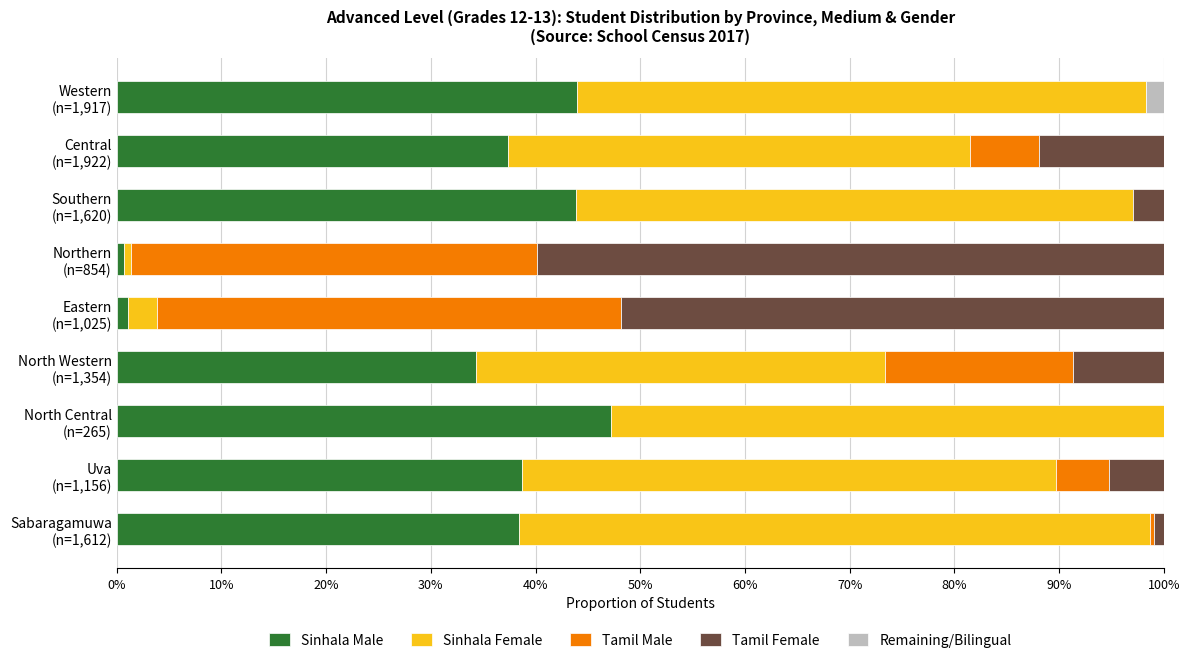

At which label does Sinhala Male reach its peak?

North Central
(n=265)